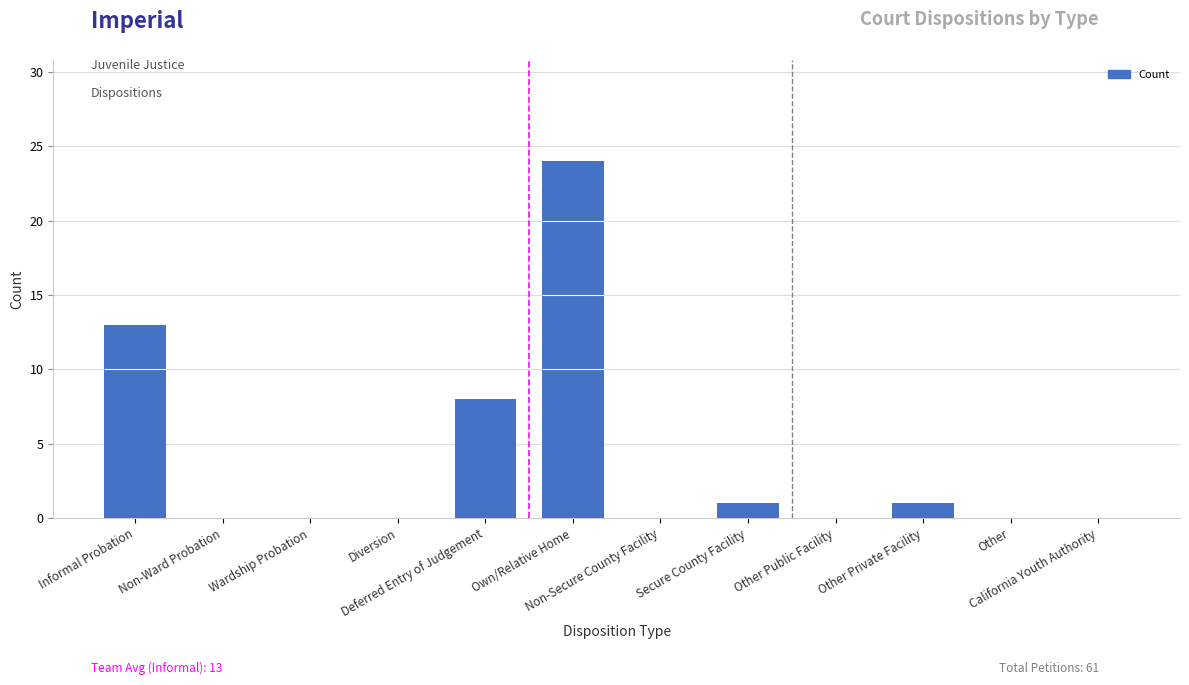

Are the bars grouped side by side (vs. stacked)?

No